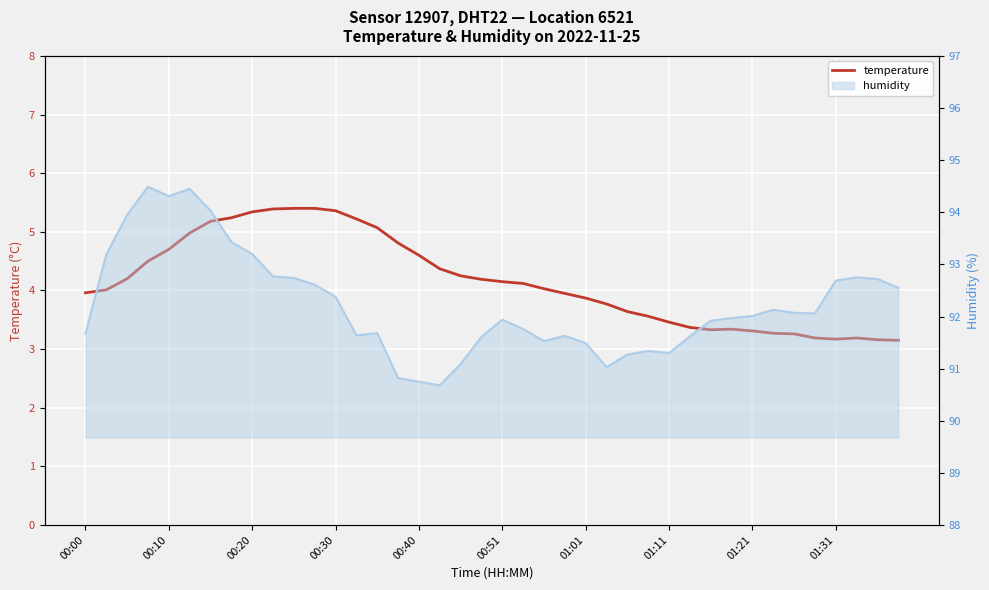

What is the total value across all series at 01:31?

95.9